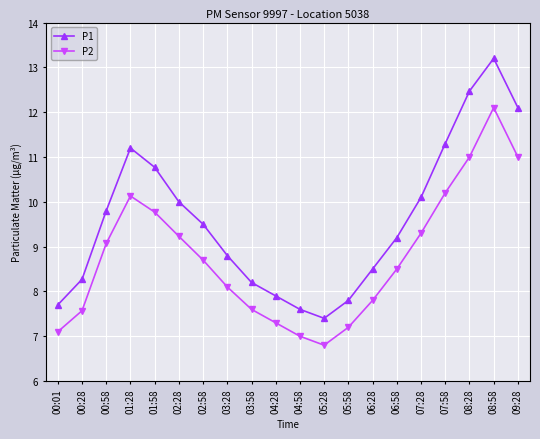

What is the label of the 14th point from the left?

06:28